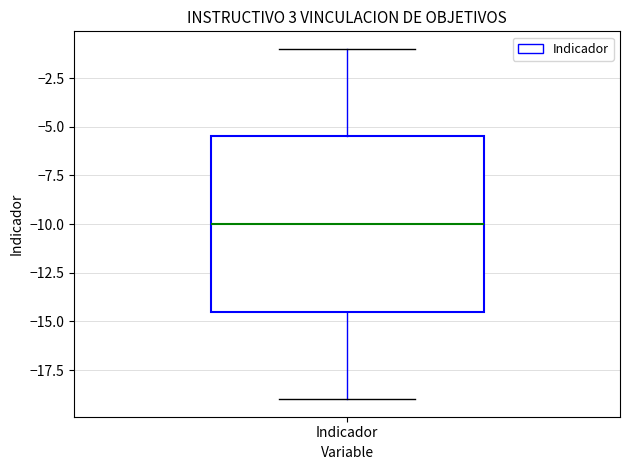

Where does the median line of the box for Indicador sit on the y-axis? The values are not printed on the chart, so give them approximately, as read against the axis.

-10.0